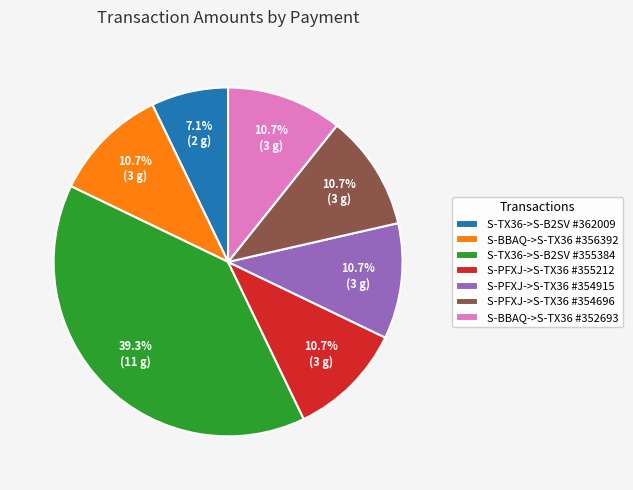

To the nearest percent, what is the average slice percentage?

14%